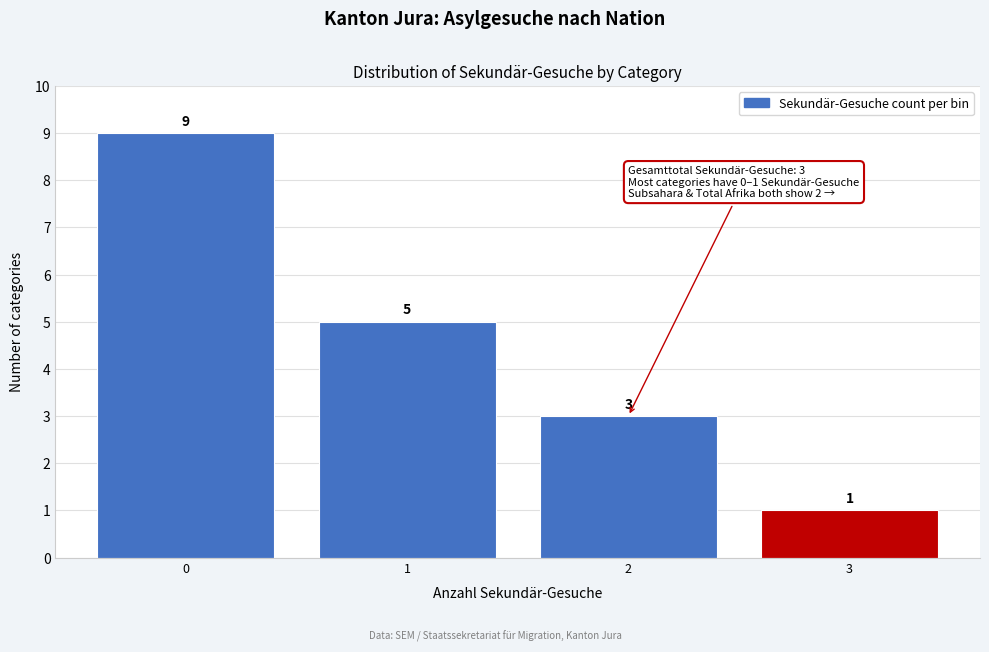

Reading right to left, extract all data points from this chart.

3=1	2=3	1=5	0=9